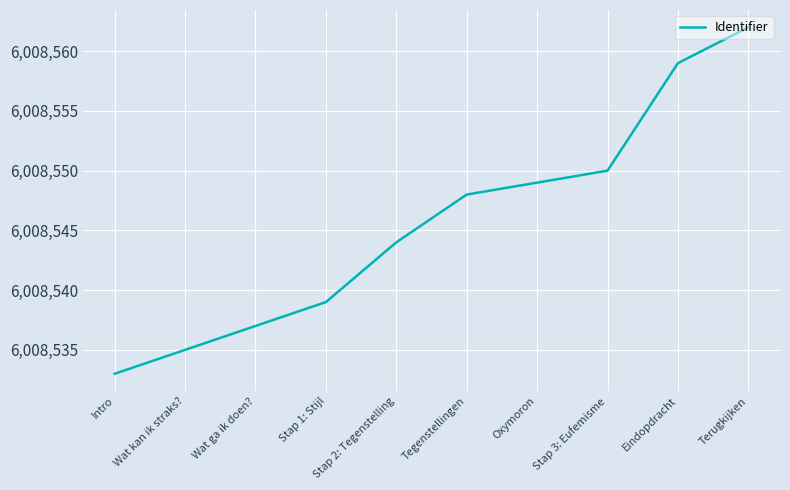

Is this an area chart (filled region under the line)?

No